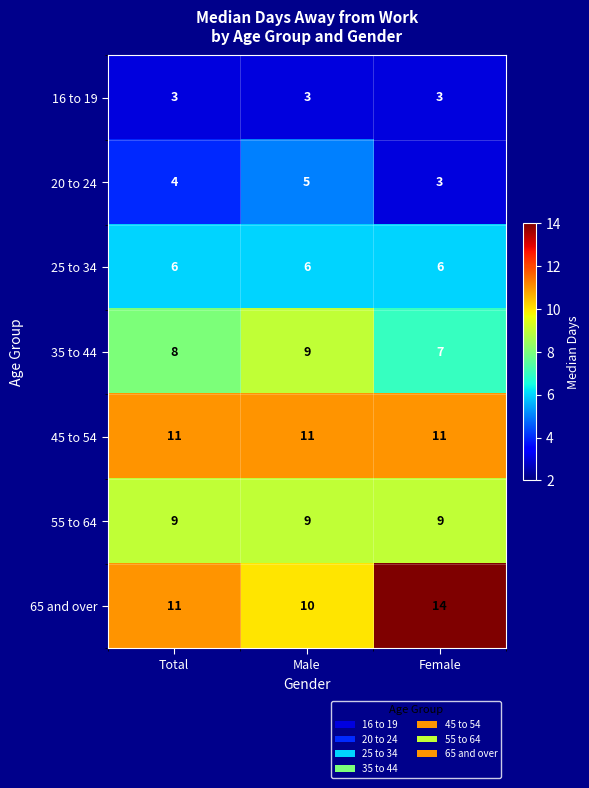

What is the spread (max minus min) of values at Female?

11